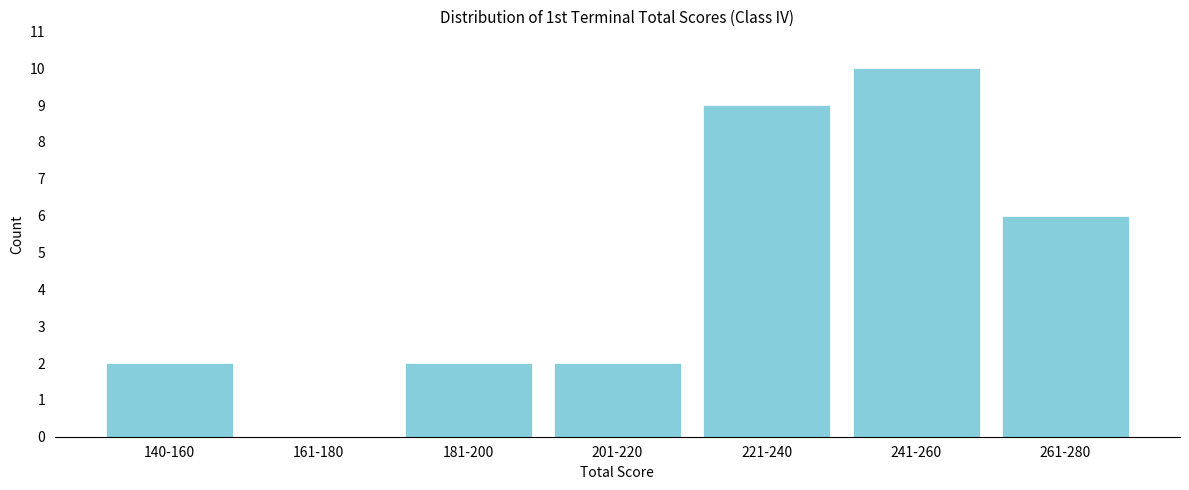

Reading left to right, extract all data points from this chart.

140-160=2	161-180=0	181-200=2	201-220=2	221-240=9	241-260=10	261-280=6